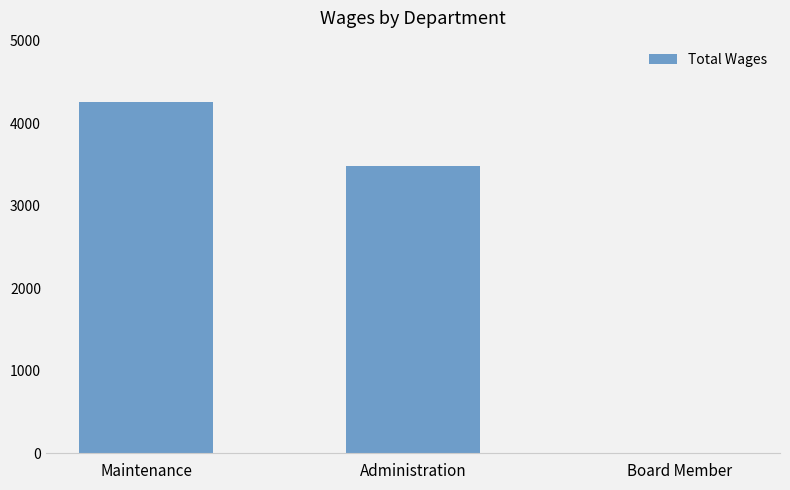

Reading left to right, list all the values displayed in this chart.

4260	3480	0